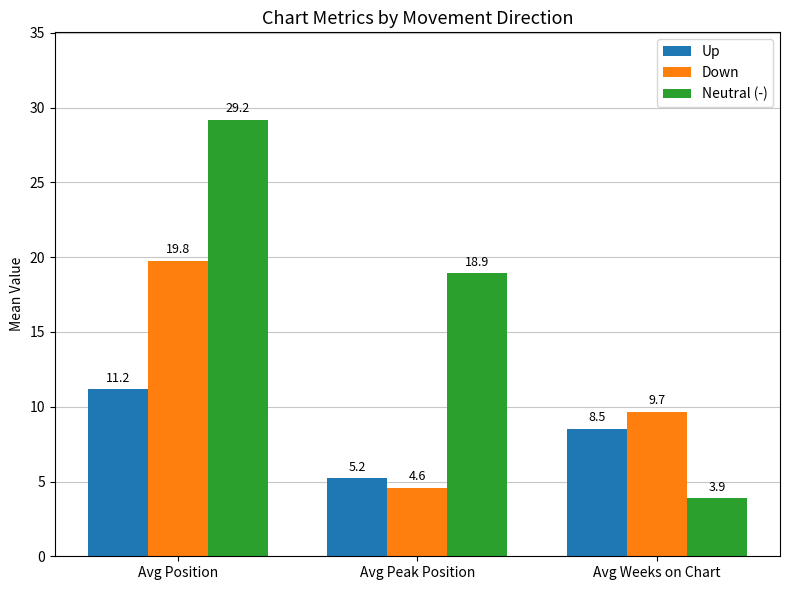

At how many categories does at least one series exceed 23?

1